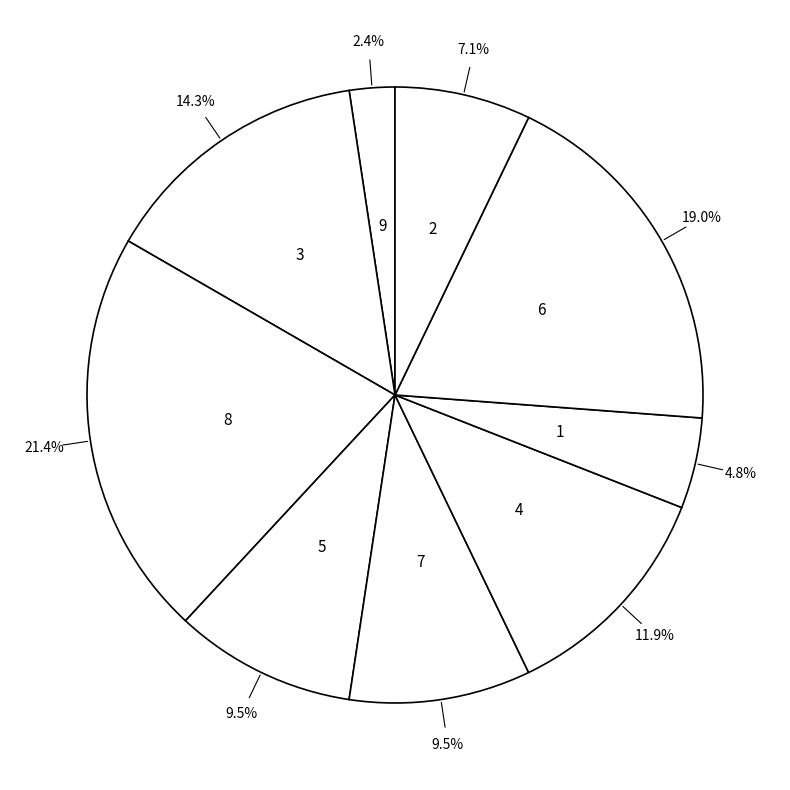

Which category has the smallest portion of the pie?

9